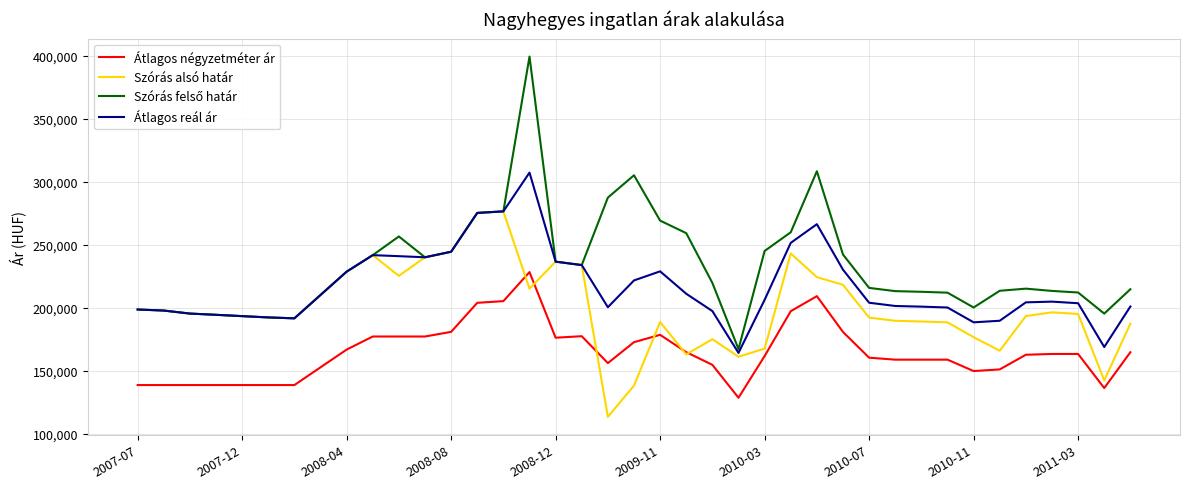

What is the maximum value shown in the chart?

399330